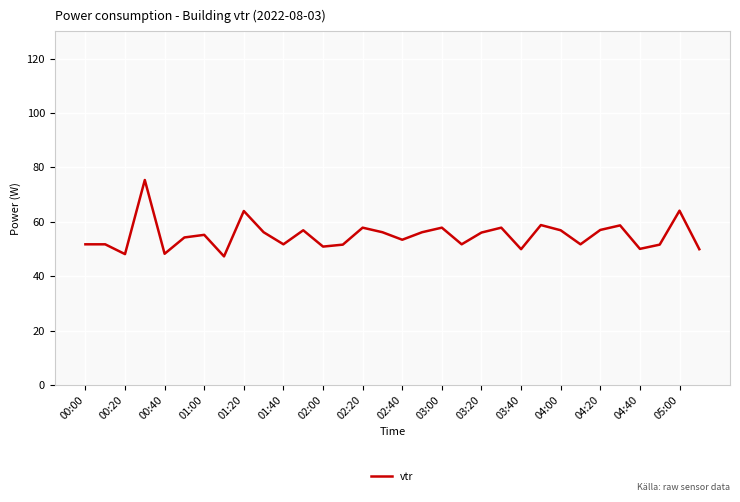

What is the difference between the maximum and minimum values?

28.1